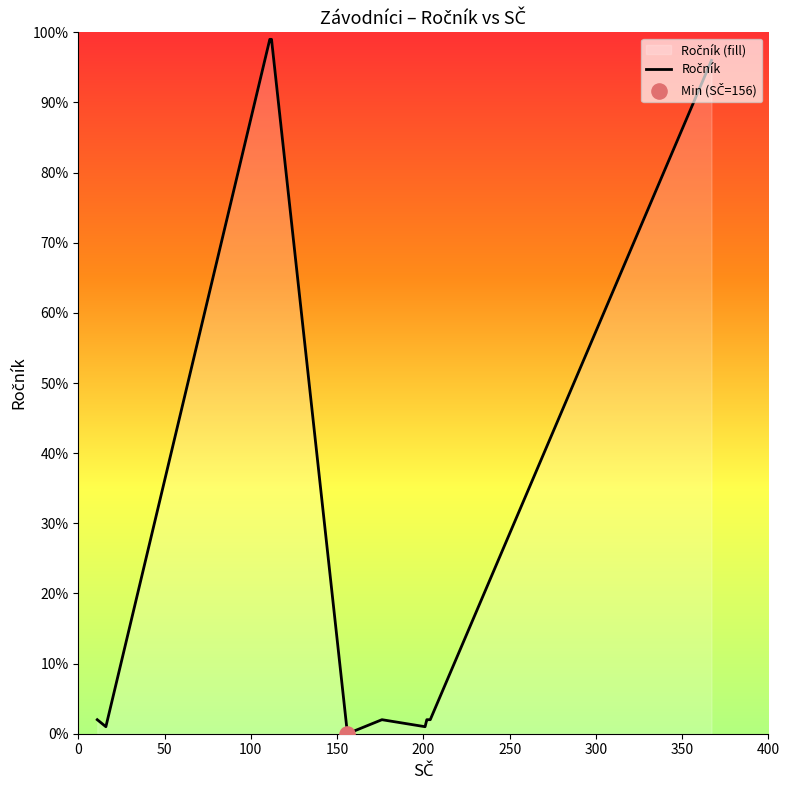

What is the greatest value displayed?

99